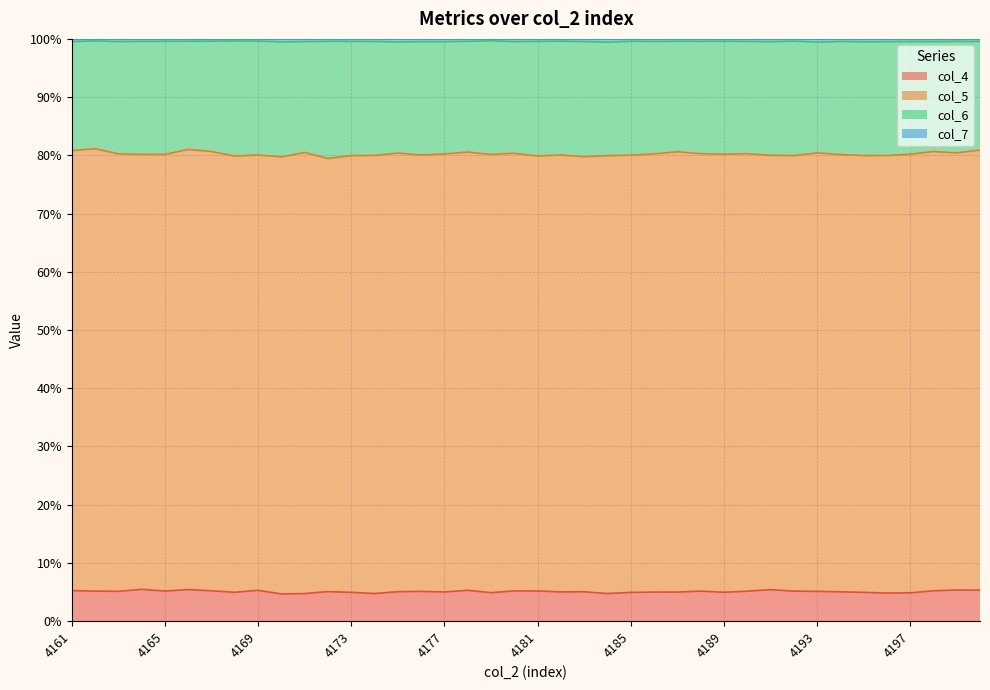

How many interior local valleys does the col_4 series have?

12